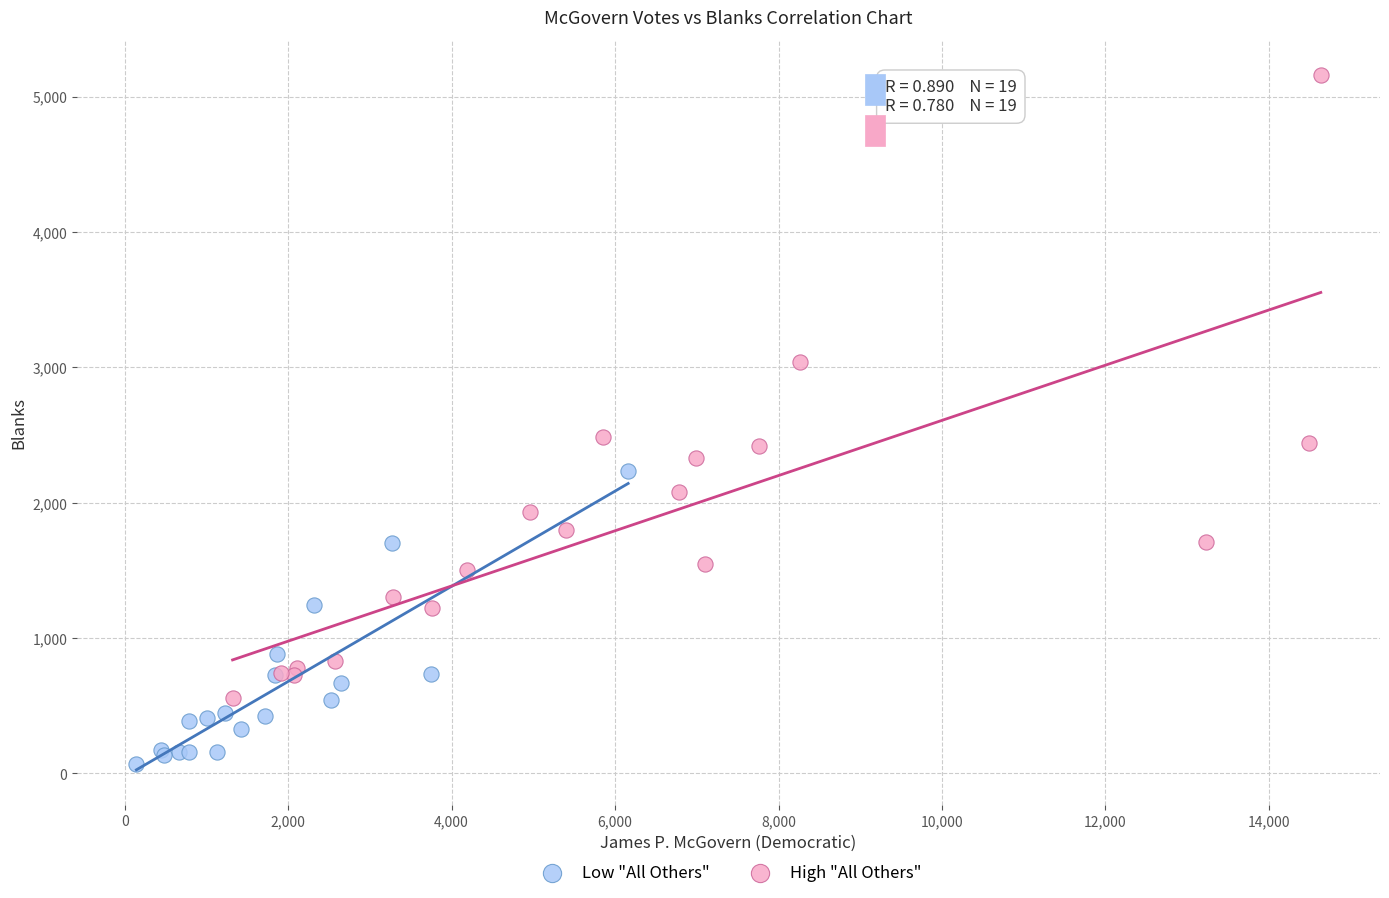

Which series contains the highest Y value?

High "All Others"